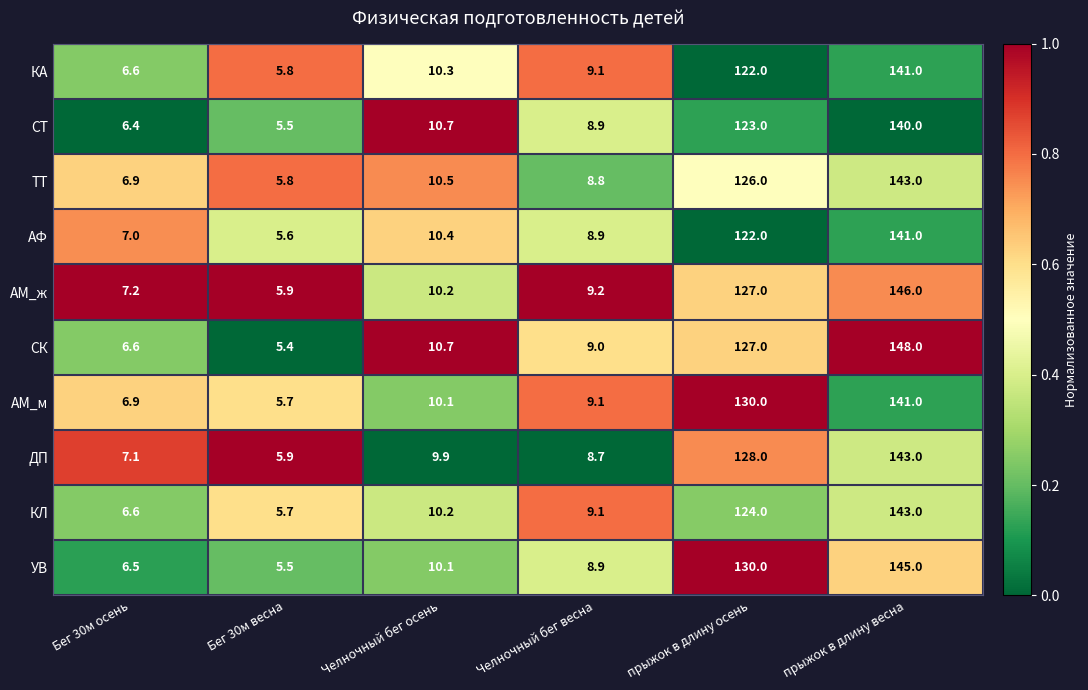

What is the spread (max minus min) of values at прыжок в длину осень?

8.0